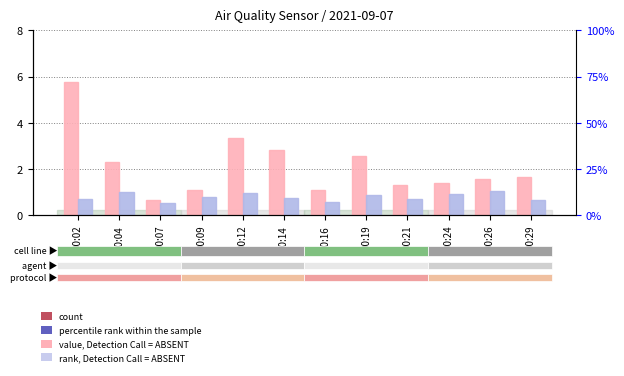

What is the difference between the second highest and second lowest values in the SDS_P1 (value, Detection Call = ABSENT) series?

2.2